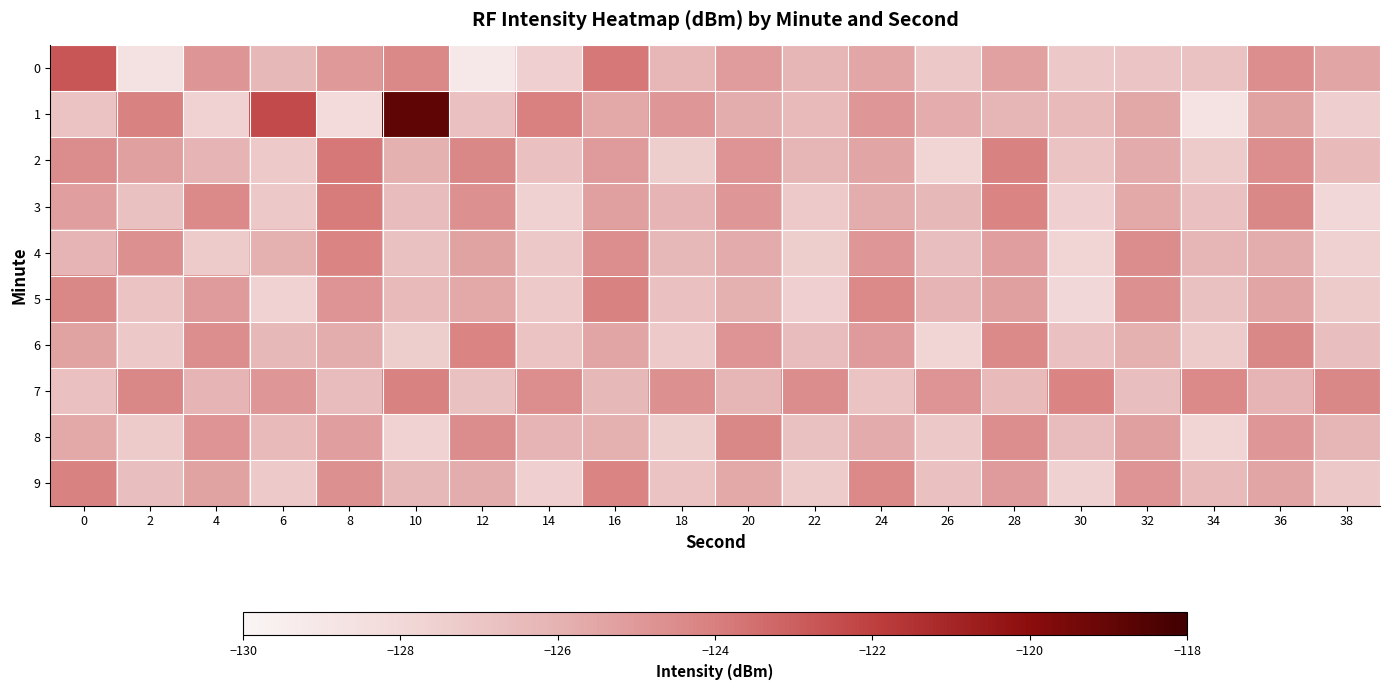

What is the total value across all series at 36?

-1250.9